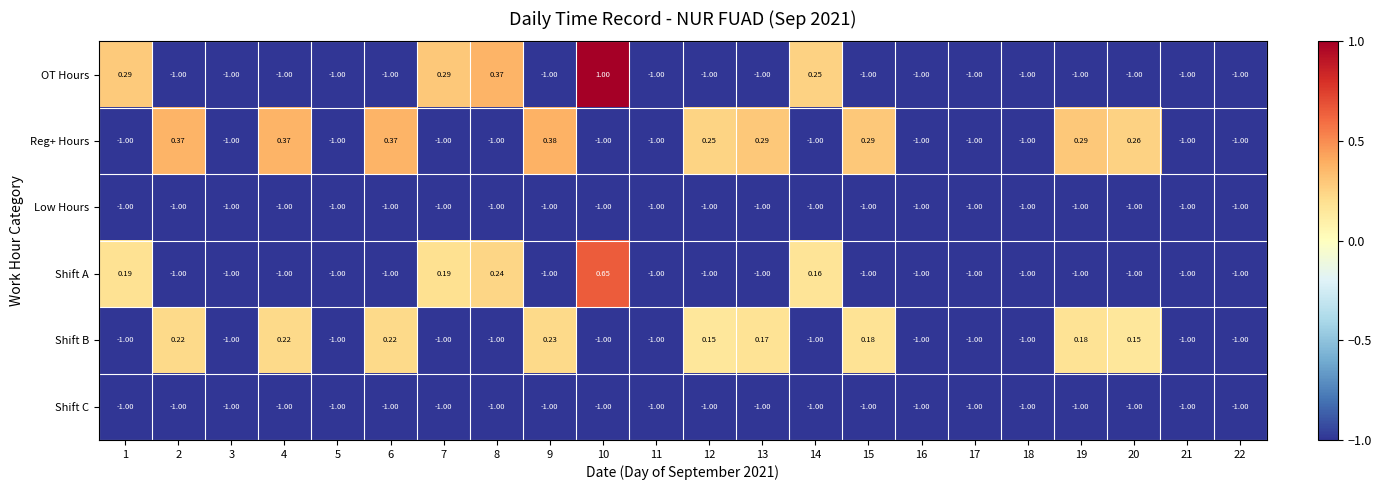

Which series has the largest total across all categories?

Reg+ Hours